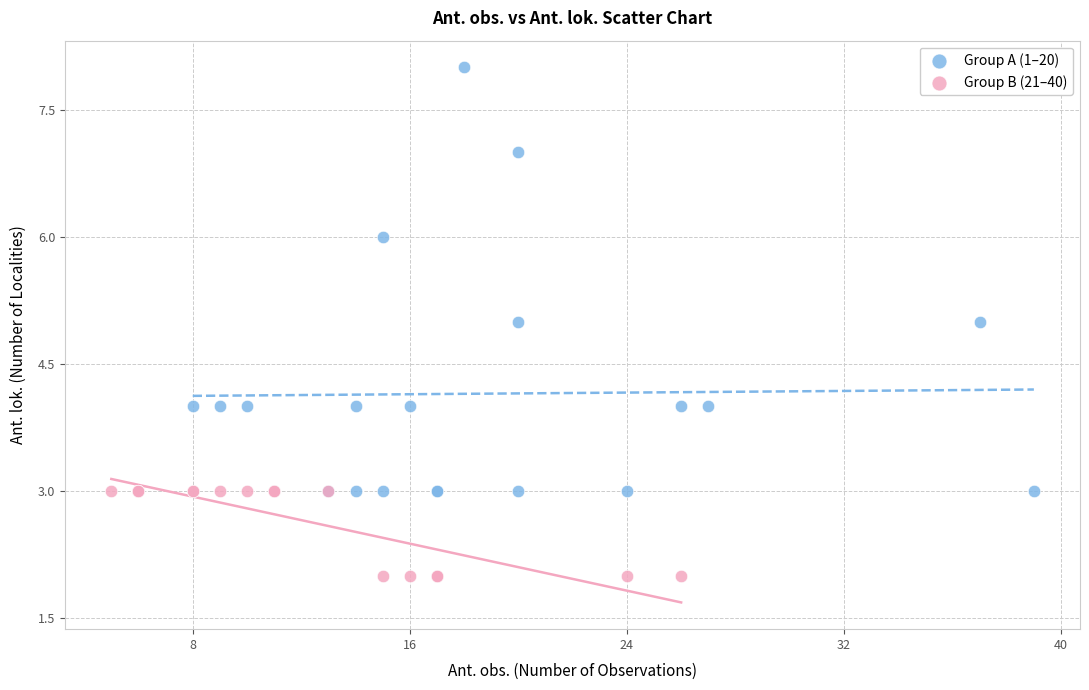

Which series reaches the maximum Y coordinate?

Group A (1–20)